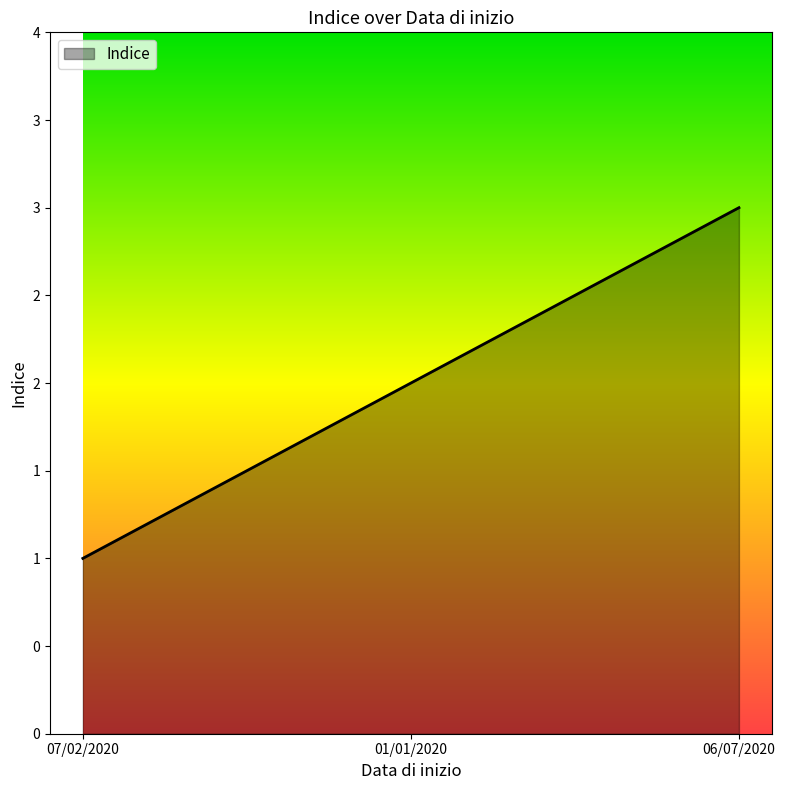

Is it true that the value at 07/02/2020 is 0?

False